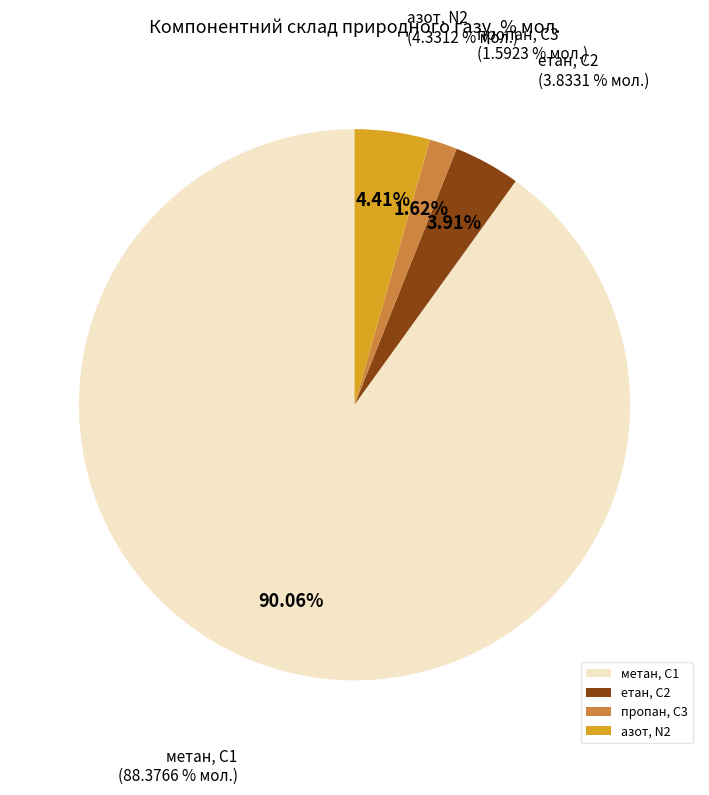

What is the difference between the highest and lowest values at пропан, С3?

86.9